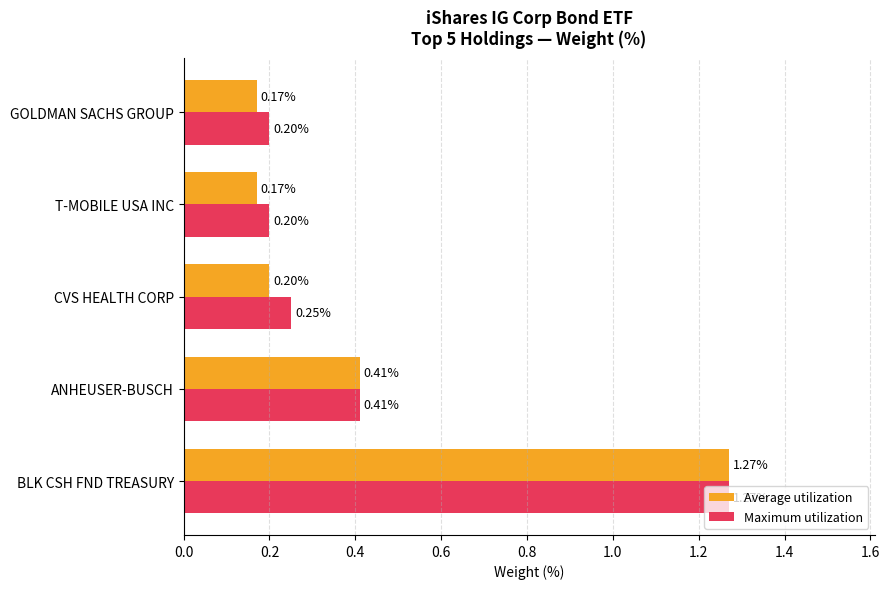

What is the sum of the Average utilization values at T-MOBILE USA INC and ANHEUSER-BUSCH?

0.6